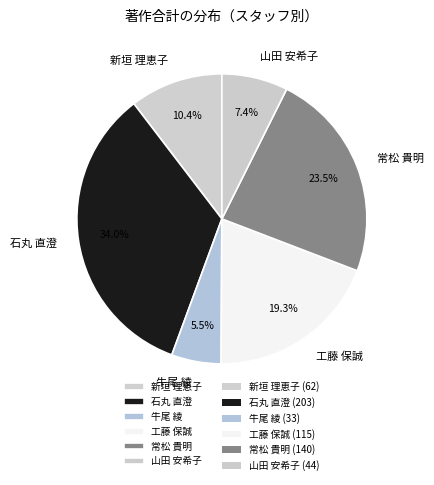

How many slices are in this pie chart?

6